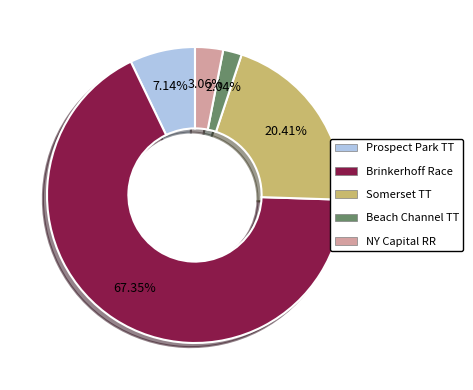

Approximately how many times larger is the value at Prospect Park TT compared to Beach Channel TT?

3.5